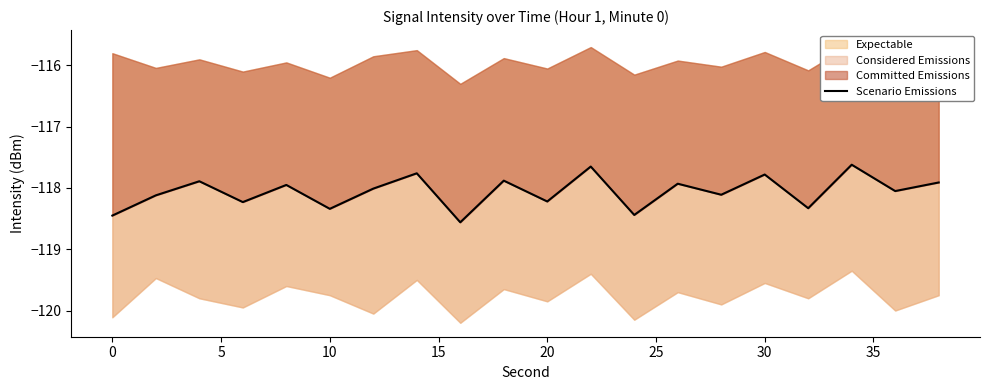

How many interior local peaks (higher than both neighbors) does the data have?

8